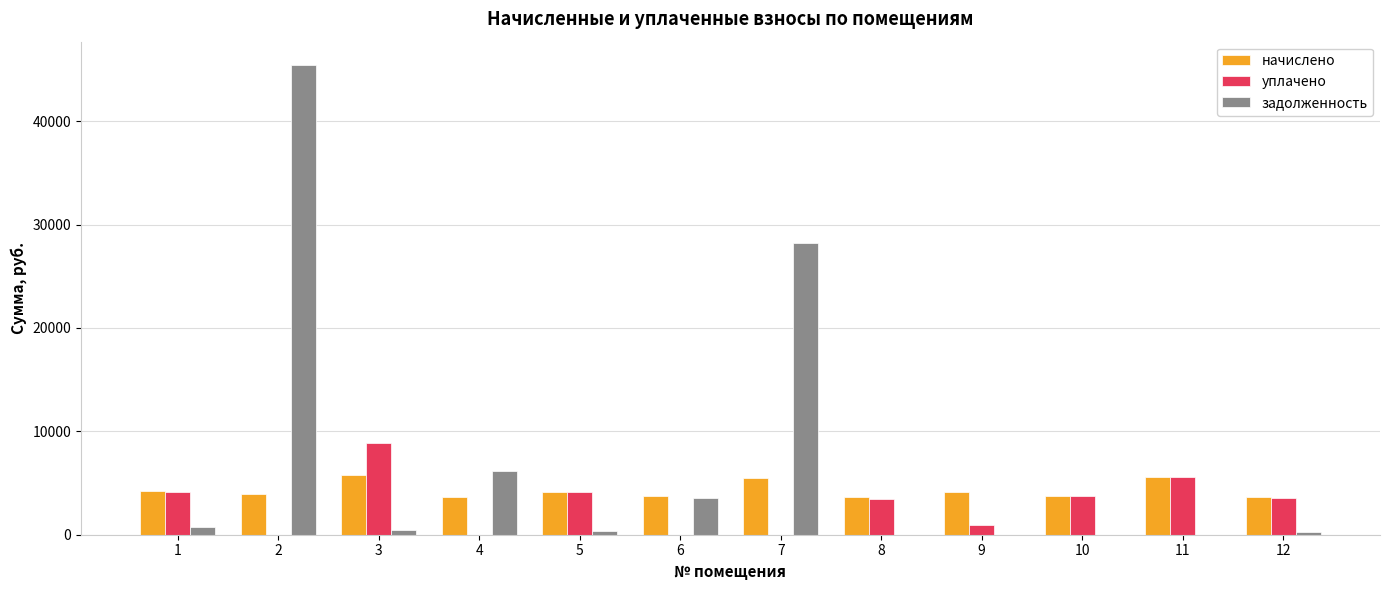

What is the sum of all уплачено values?

34473.6